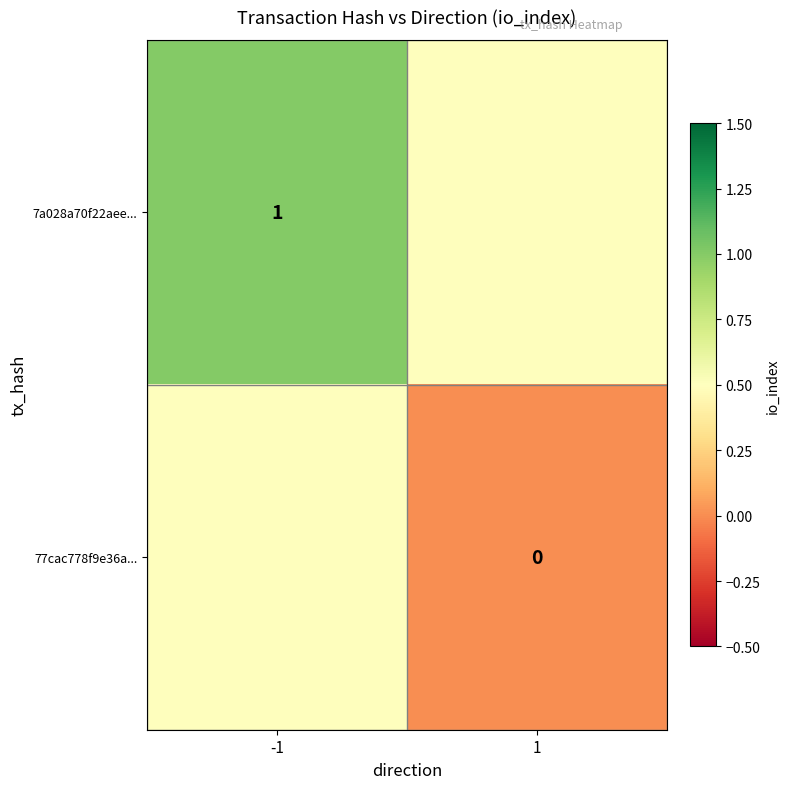

Is it true that 7a028a70f22aee... equals 1.0 at -1?

True